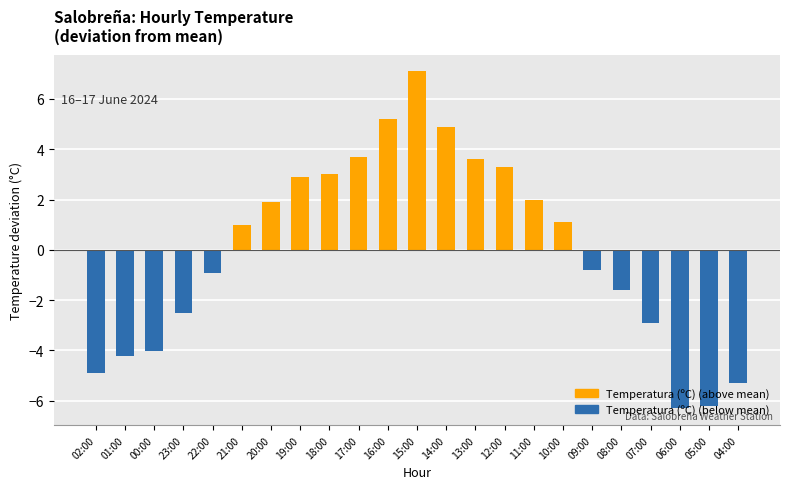

The value at 07:00 is -1.9. True or false?

False